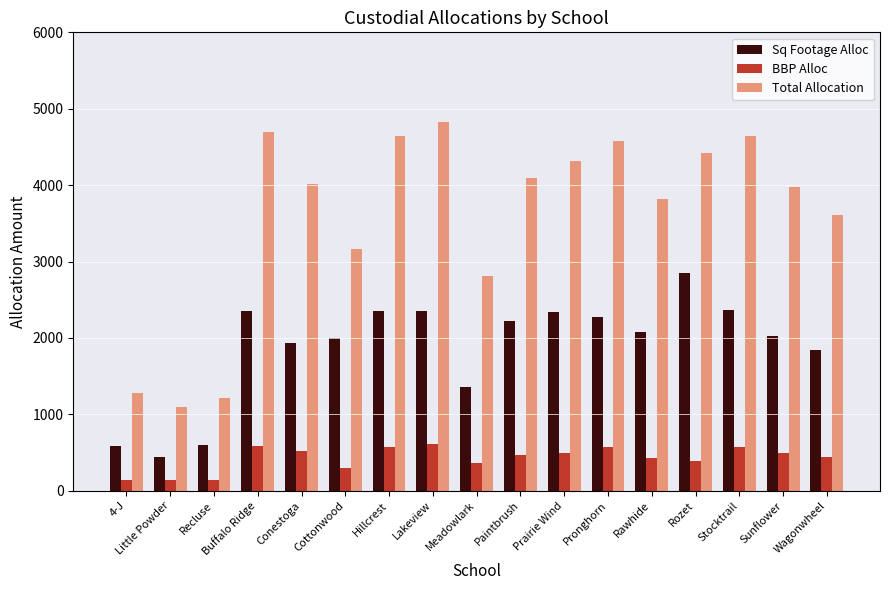

At which label does Total Allocation reach its minimum?

Little Powder